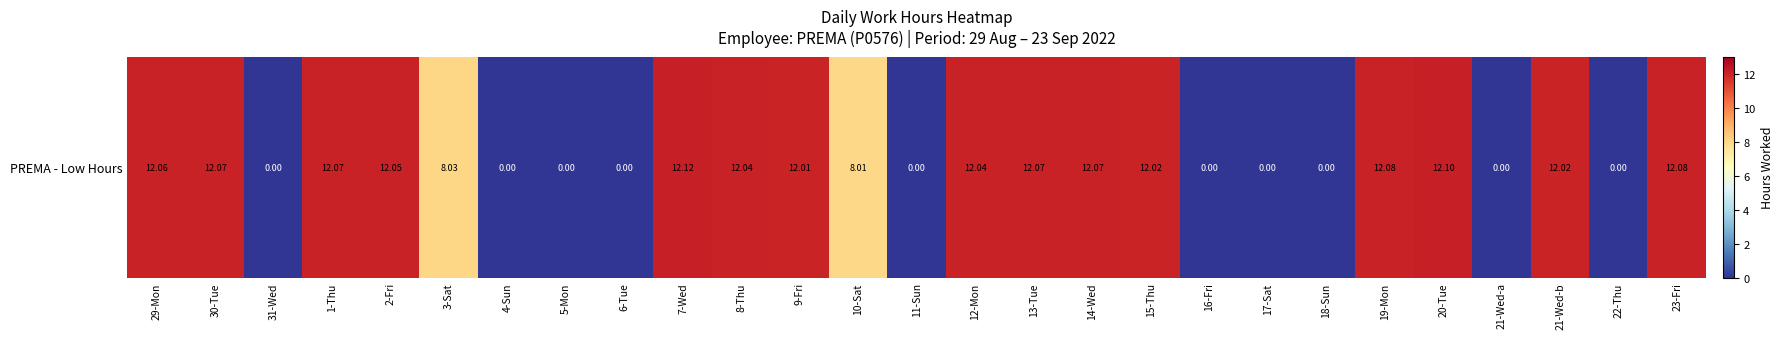

The chart shows a value of 12.1 at 30-Tue. True or false?

True